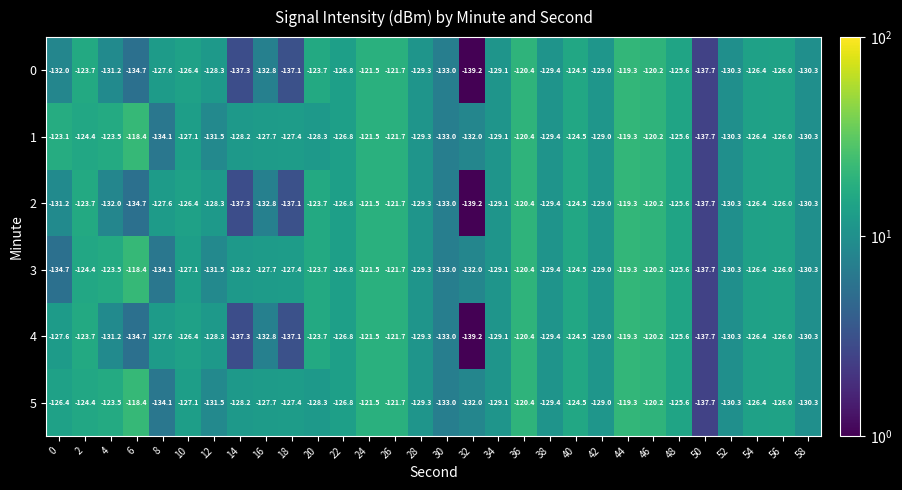

The 0 series shows -126.0 at 56. True or false?

True